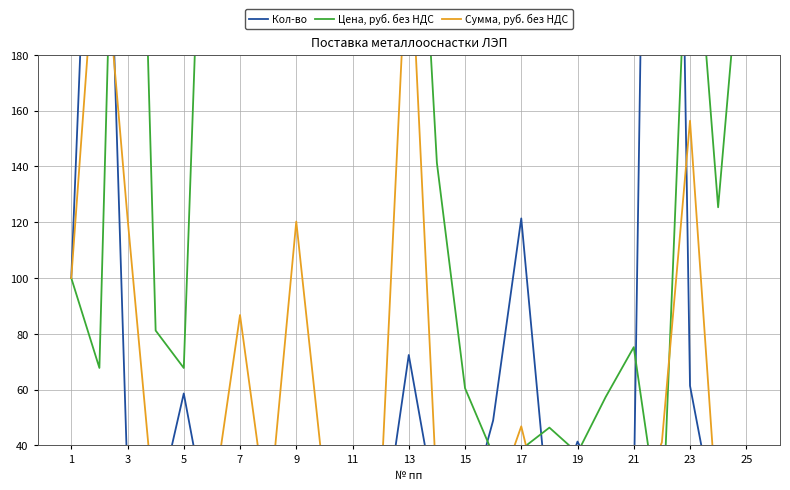

What is the maximum value for Цена, руб. без НДС?

947.8